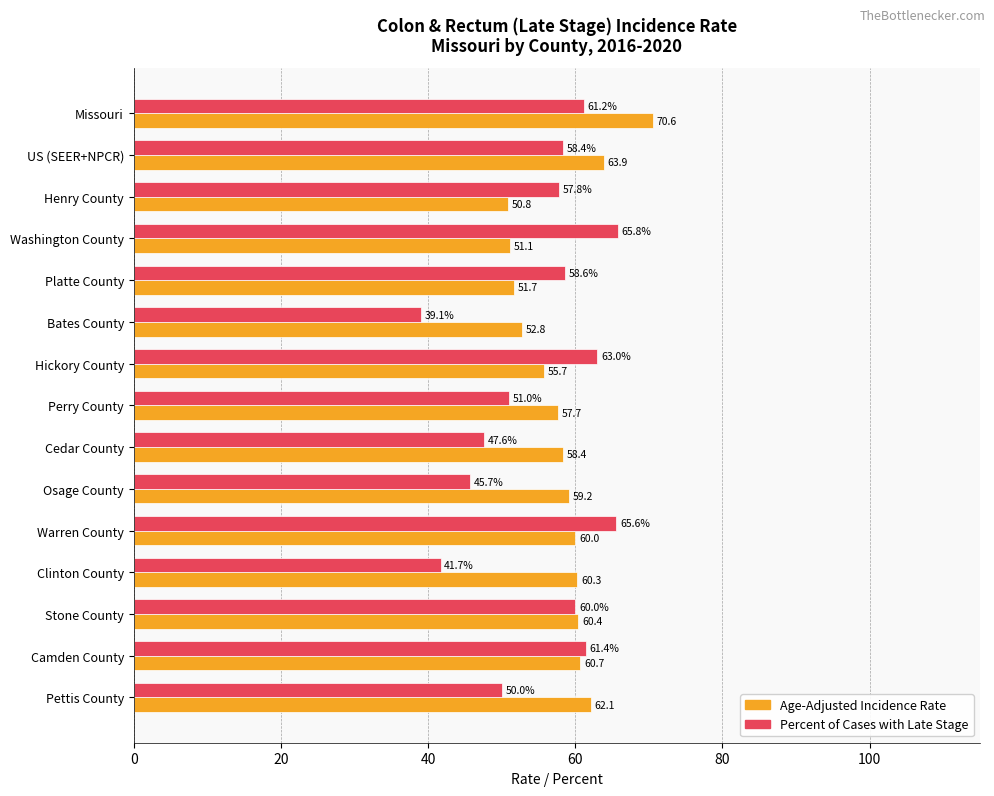

At which label is Age-Adjusted Incidence Rate closest to 60?

Warren County